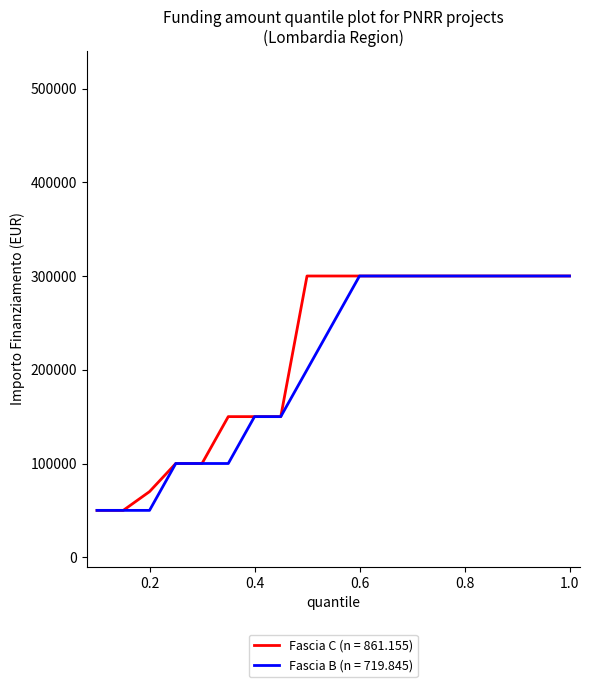

What is the minimum value for Fascia B (n = 719.845)?

50000